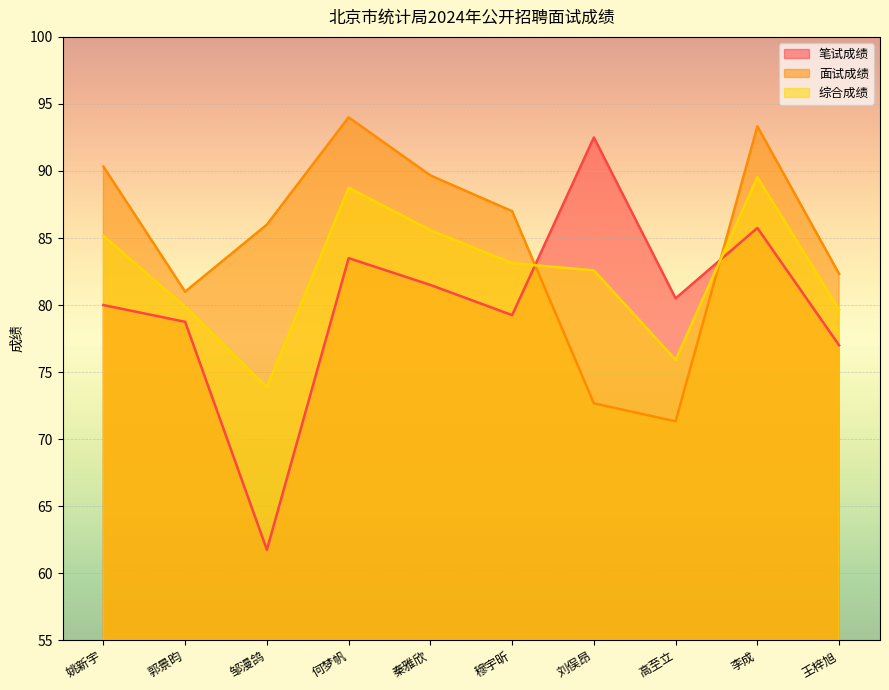

What is the sum of the 面试成绩 values at 王梓旭 and 郭景昀?

163.3